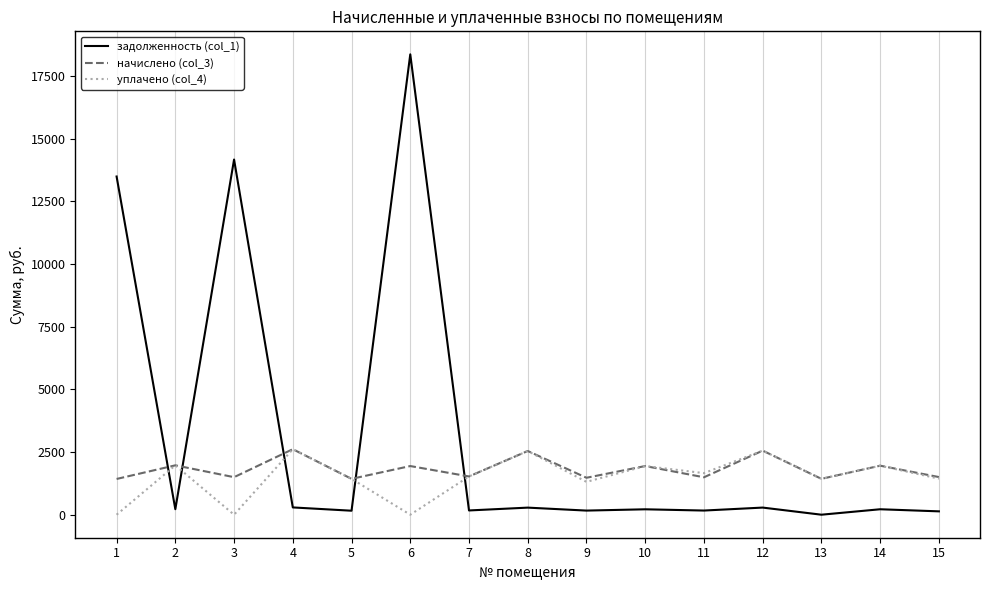

Where do начислено (col_3) and задолженность (col_1) first cross each other?

1 and 2